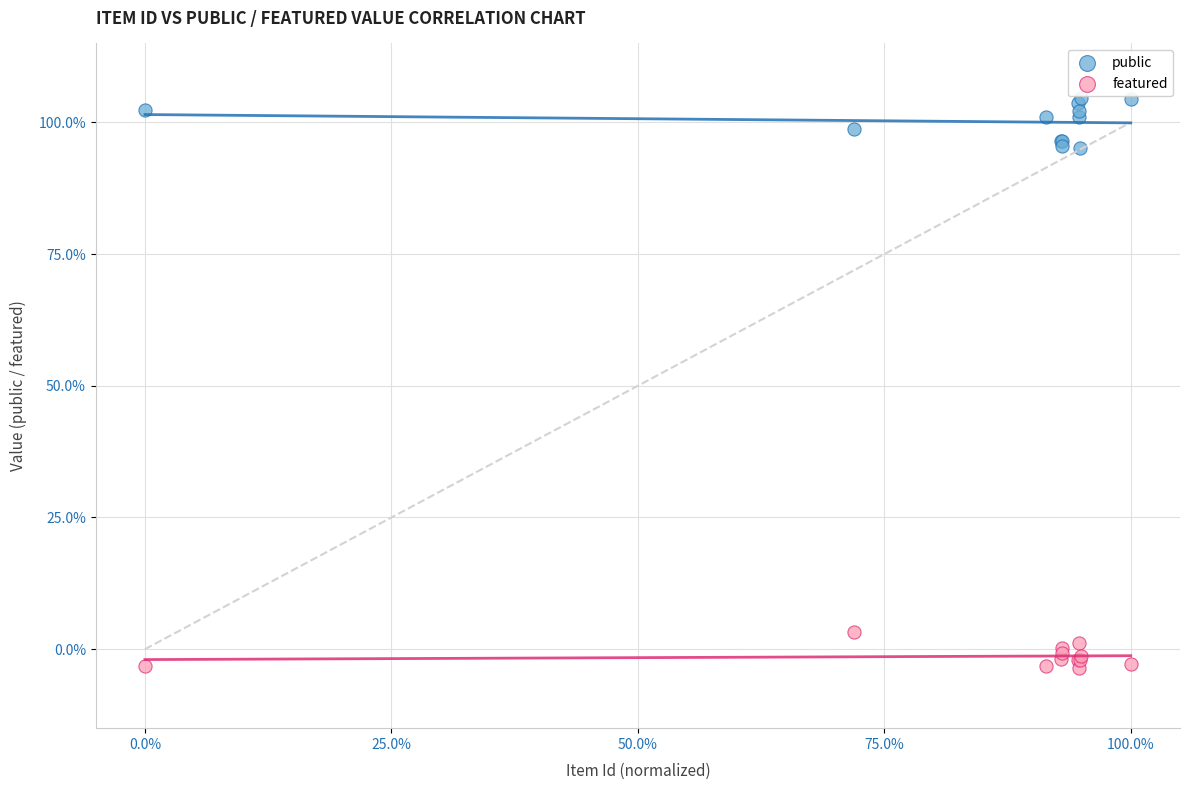

What are all the series names shown in the legend?

public, featured